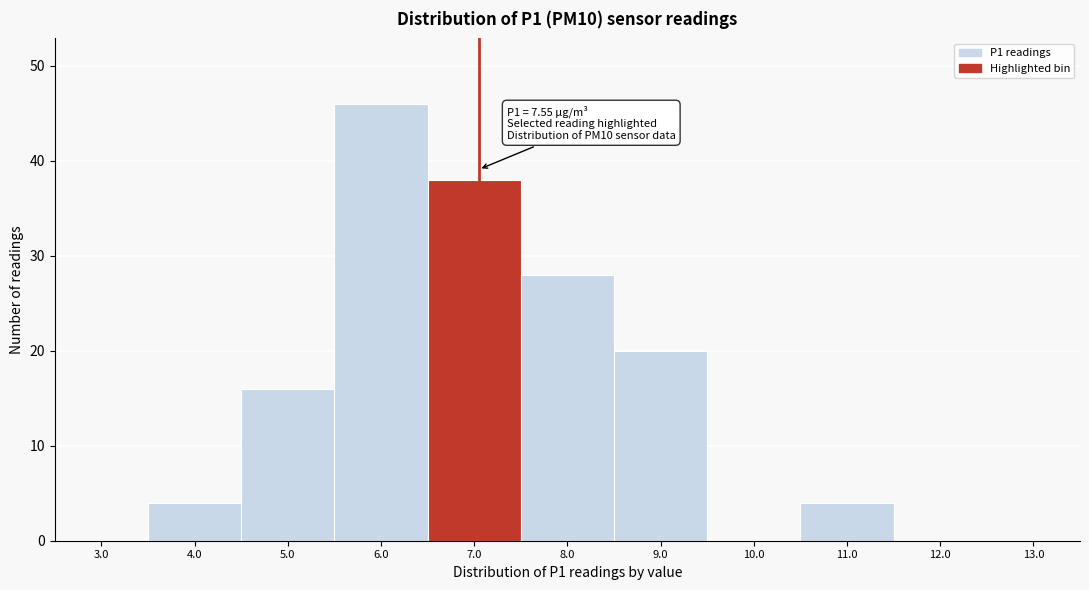

Reading left to right, list all the values displayed in this chart.

3.0=0	4.0=4	5.0=16	6.0=46	7.0=38	8.0=28	9.0=20	10.0=0	11.0=4	12.0=0	13.0=0